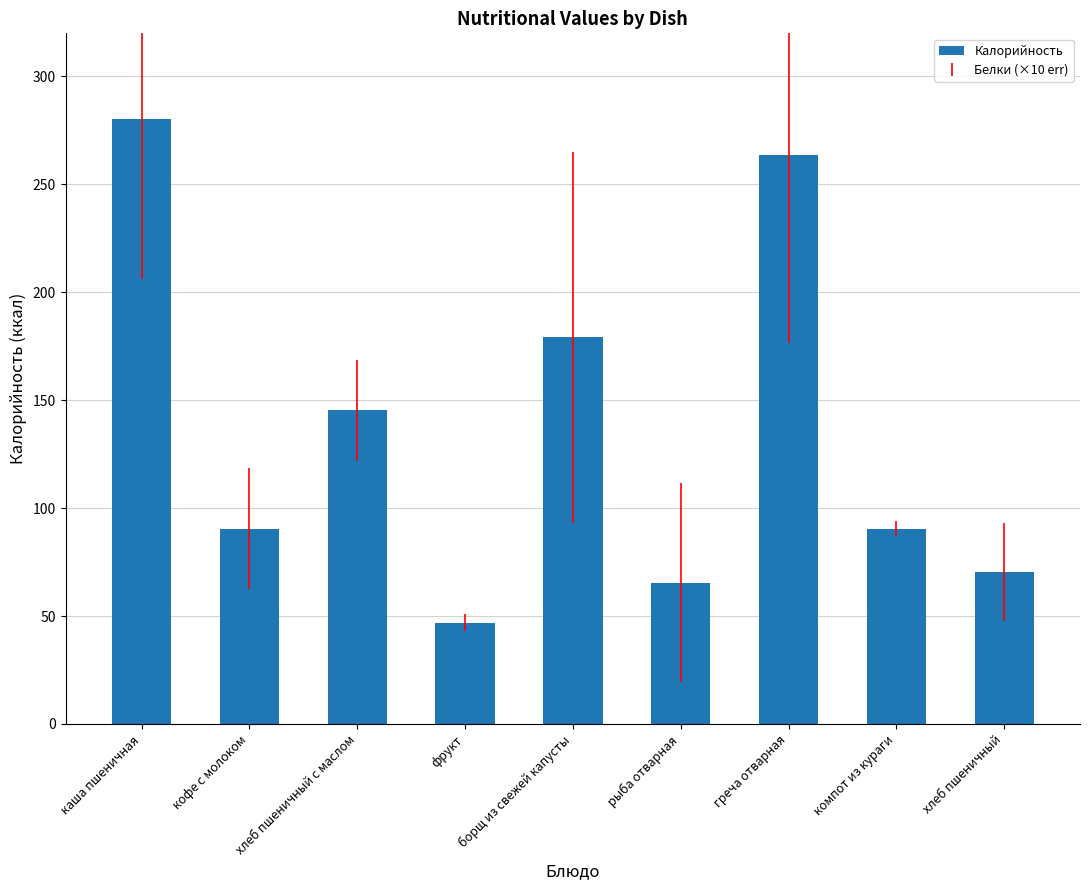

What is the label of the 2nd bar from the left?

кофе с молоком